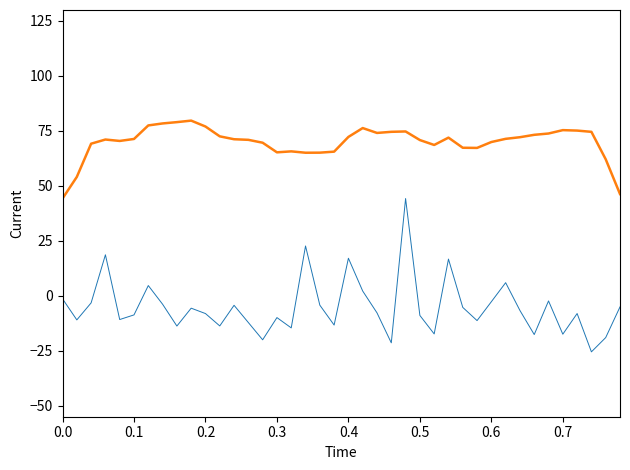

What is the smallest value displayed?

-25.5